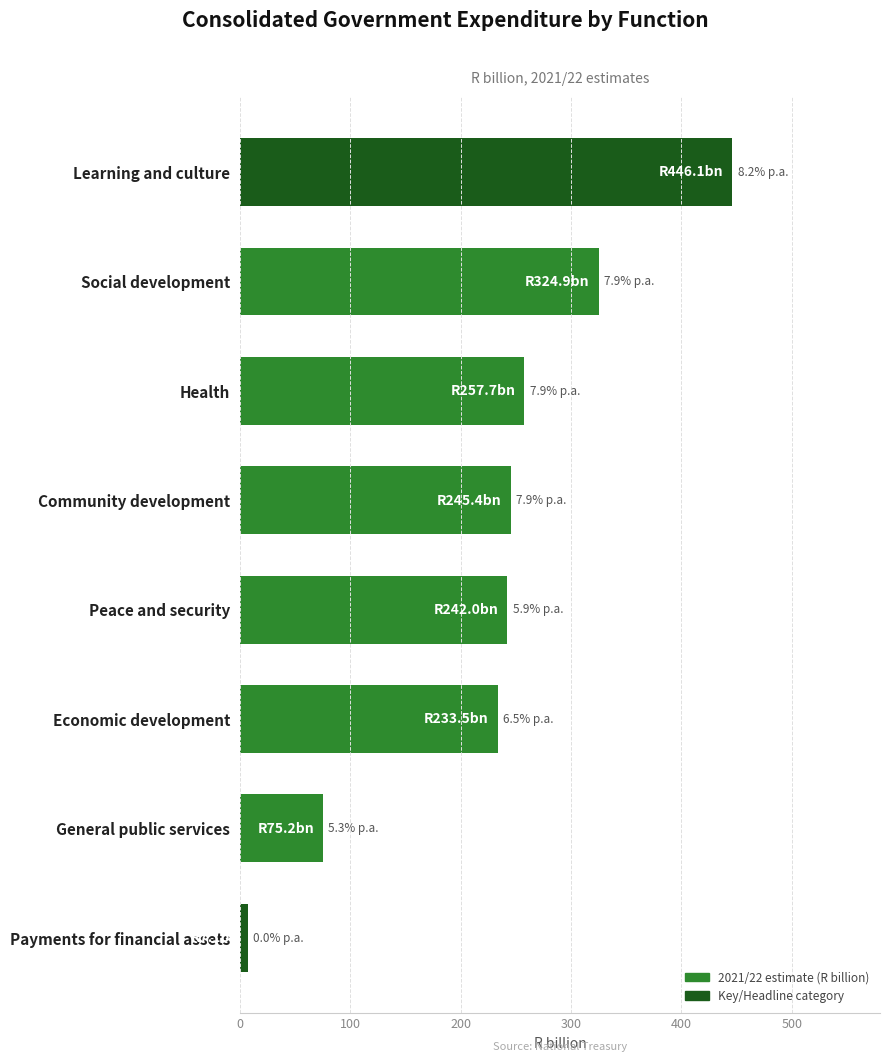

What is the average value?

229.0